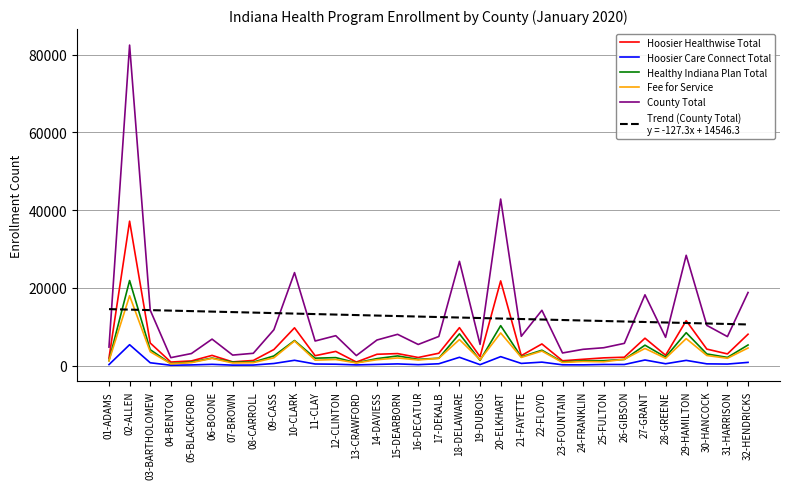

What is the maximum value shown in the chart?

82459.0